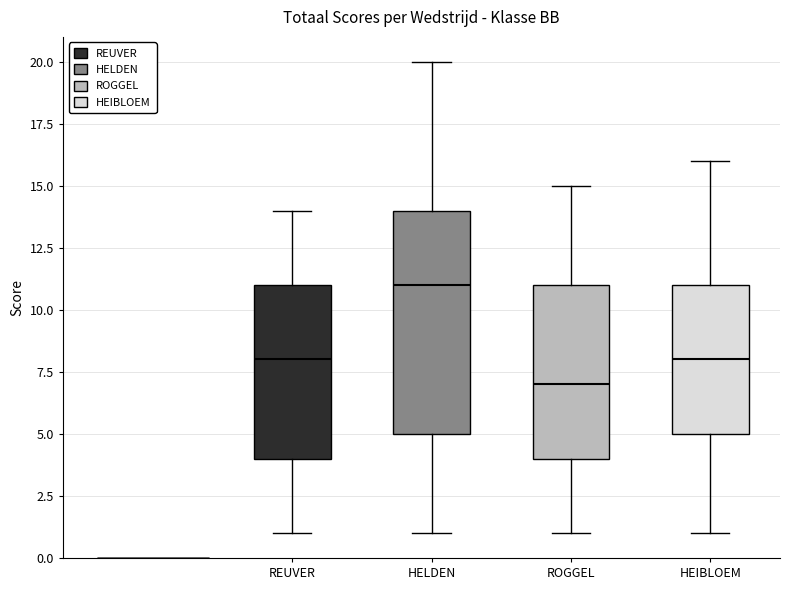

Reading left to right, transcribe this box plot: for each box, give where its median line is, the range the box spans, and where its two whiskers end, as read against the y-axis. The values are not printed on the chart, so give them approximately, as read against the axis.

REUVER: median 8, box 4 to 11, whiskers 1 to 14
HELDEN: median 11, box 5 to 14, whiskers 1 to 20
ROGGEL: median 7, box 4 to 11, whiskers 1 to 15
HEIBLOEM: median 8, box 5 to 11, whiskers 1 to 16